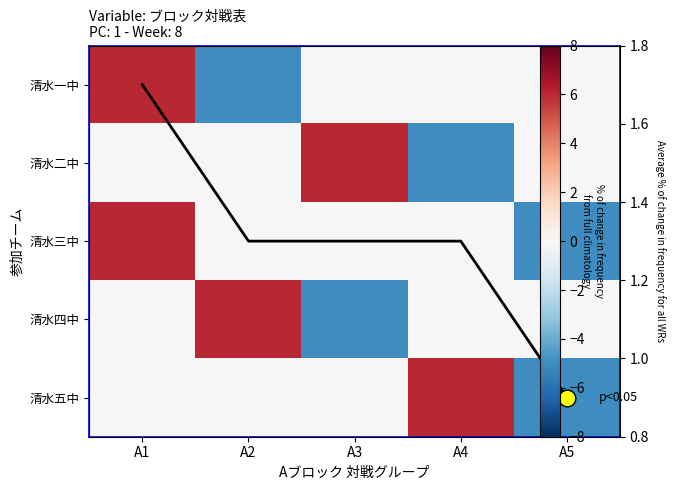

How many values in the avg series are below 1?

1